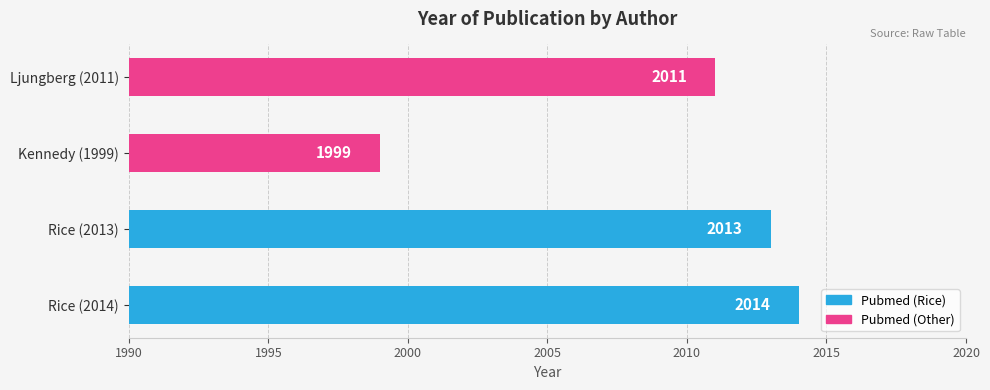

Reading bottom to top, list all the values displayed in this chart.

2014	2013	1999	2011